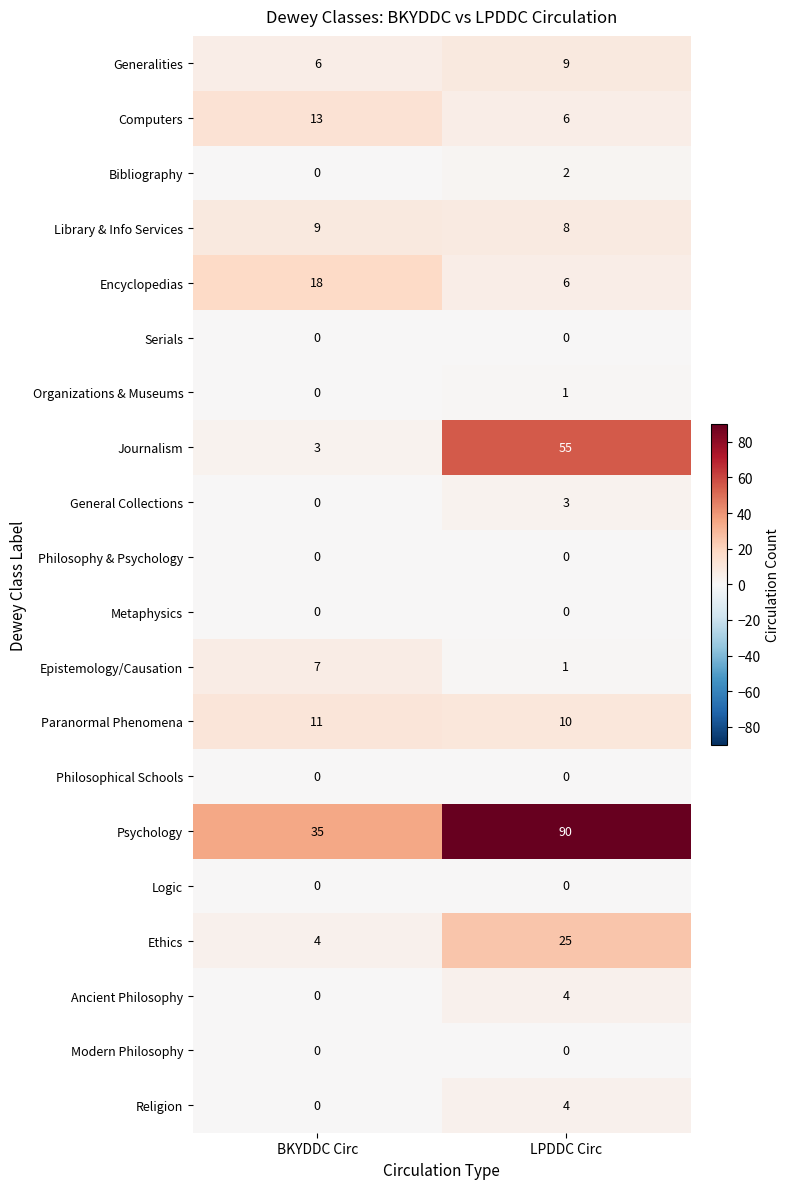

Which series changed the most between BKYDDC Circ and LPDDC Circ?

Psychology